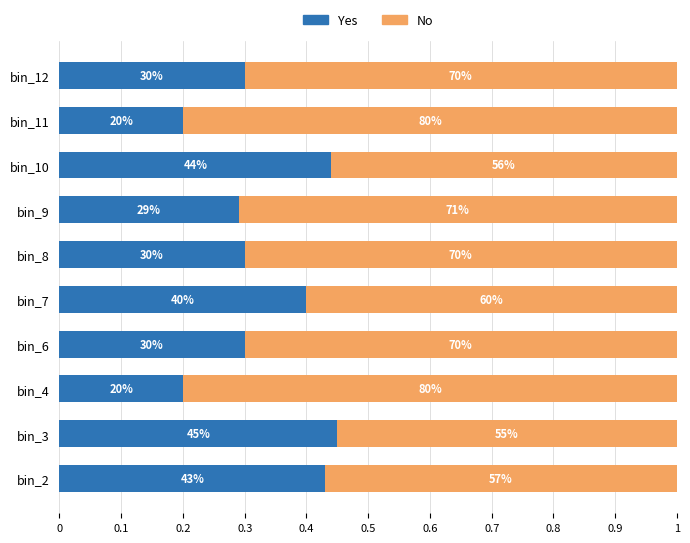

How many Yes values are between 0 and 1?

10